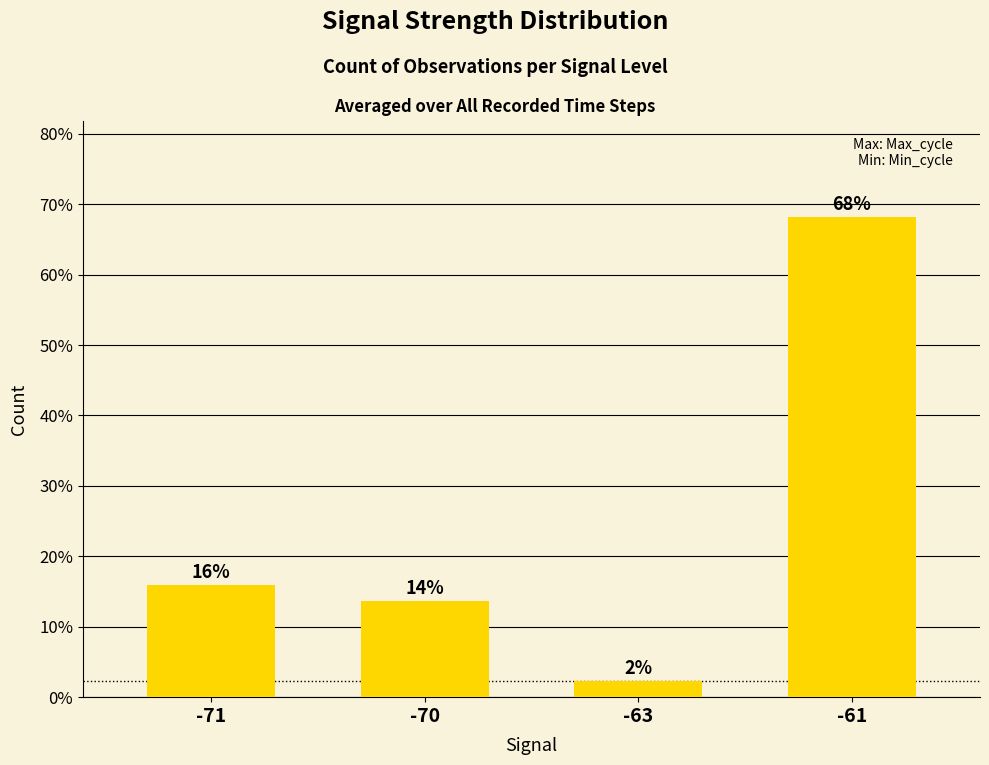

Does the chart contain any negative values?

No